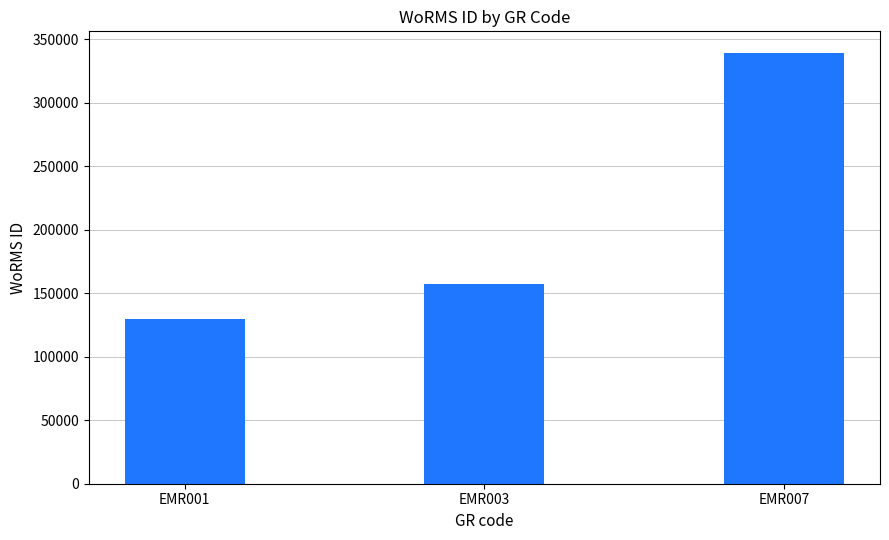

Count the number of data series in this chart.

1